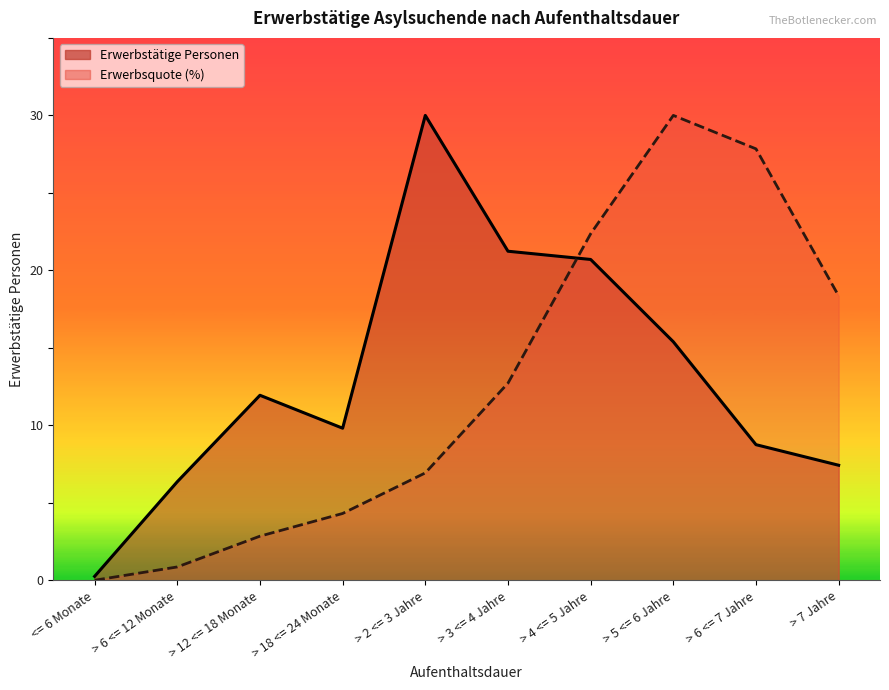

Is the value of Erwerbsquote at > 7 Jahre greater than the value of Erwerbstätige Personen at > 18 <= 24 Monate?

Yes